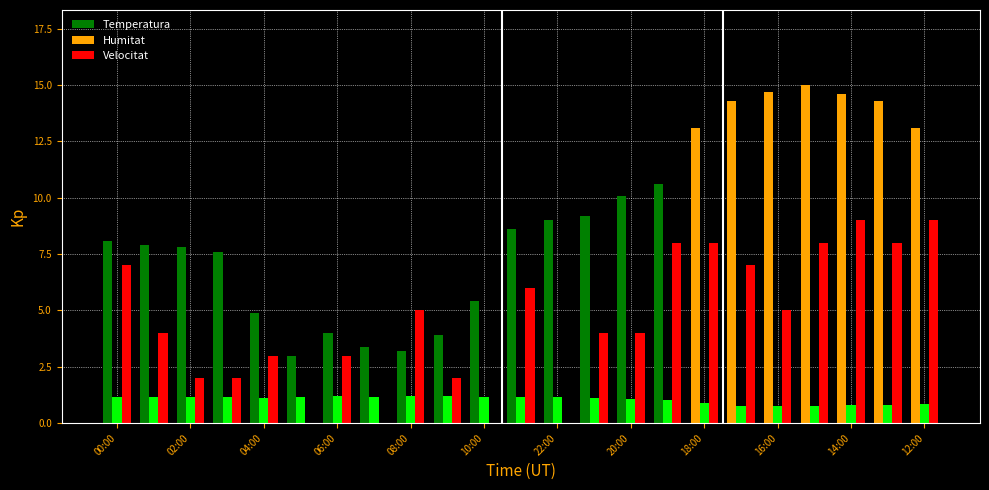

Count the number of data series in this chart.

3